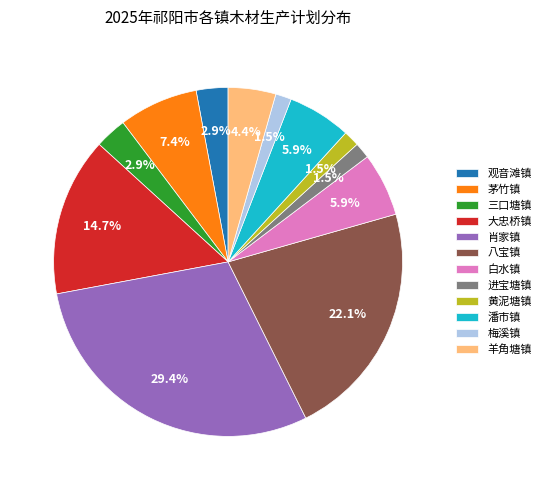

Do 肖家镇 and 茅竹镇 together represent more than half of the pie?

No